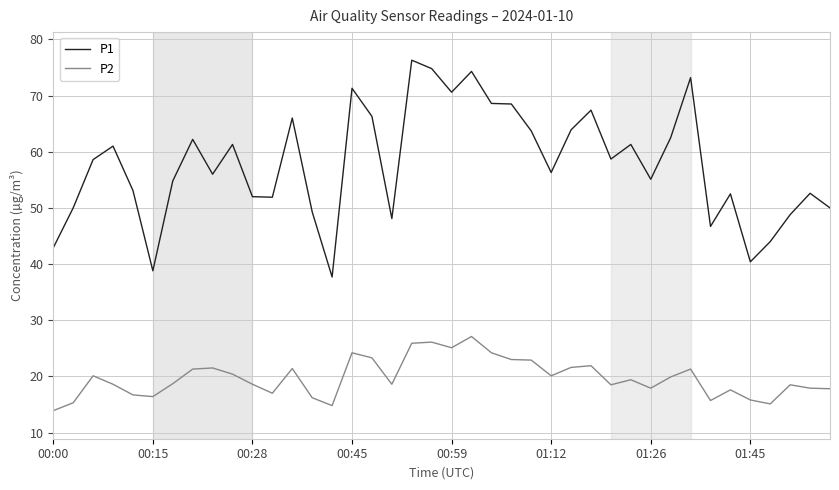

What is the minimum value shown in the chart?

13.9